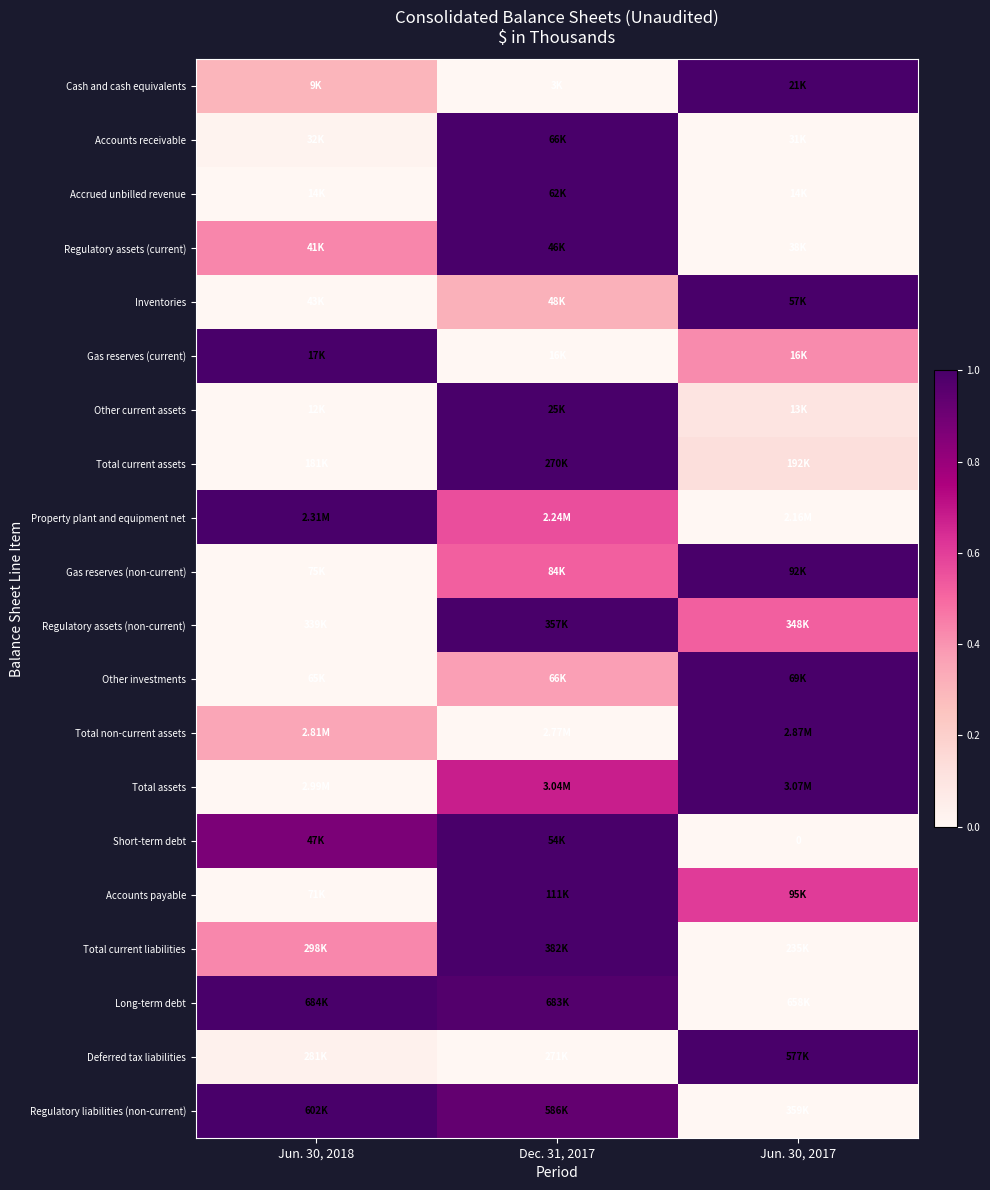

Which has a higher value, Jun. 30, 2017 or Jun. 30, 2018?

Jun. 30, 2017